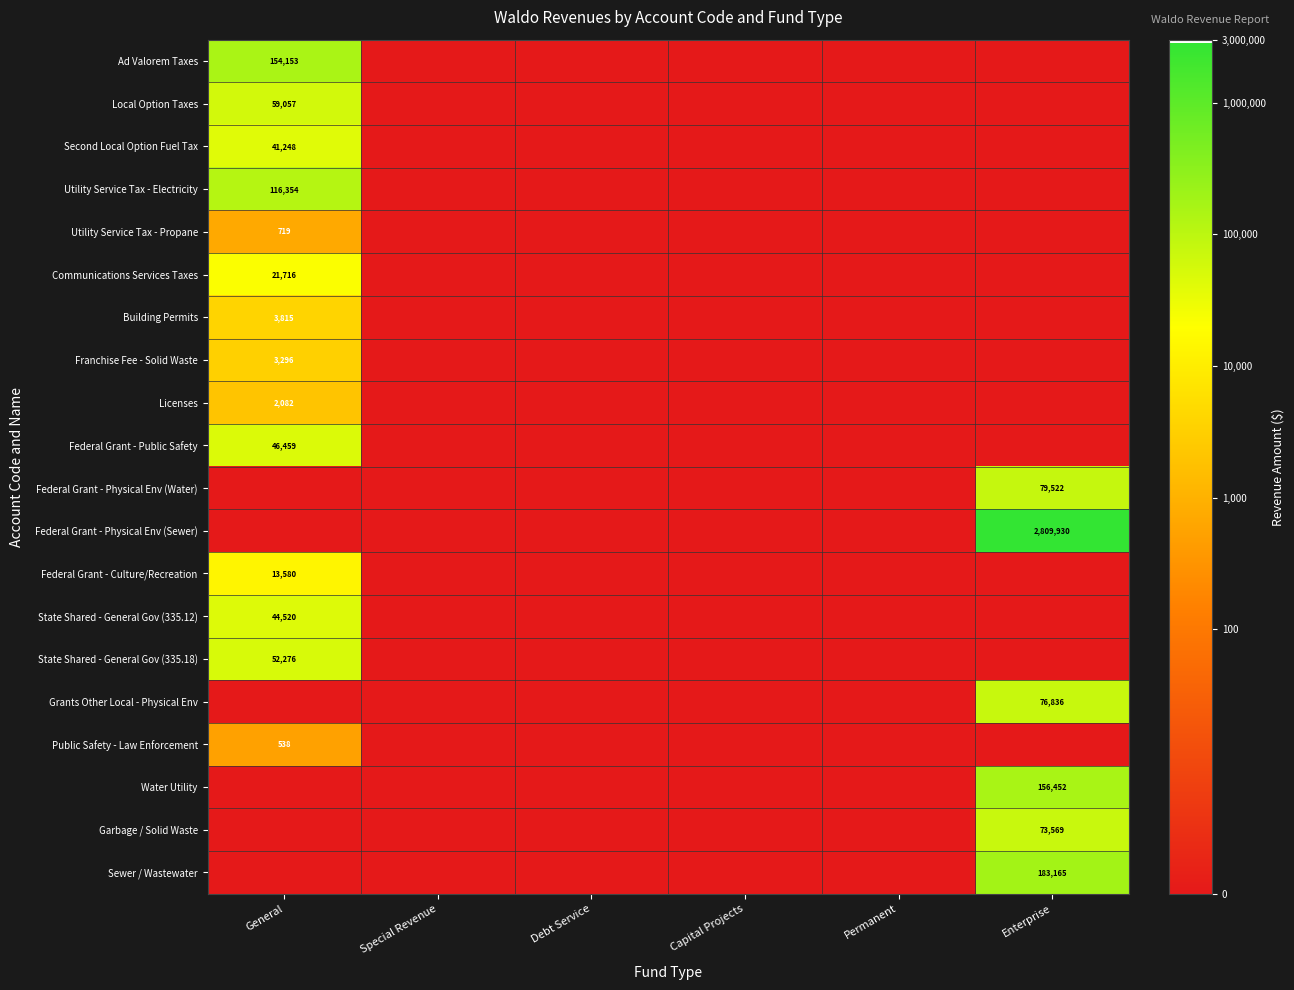

The value of State Shared - General Gov (335.18) at General is 30249. True or false?

False